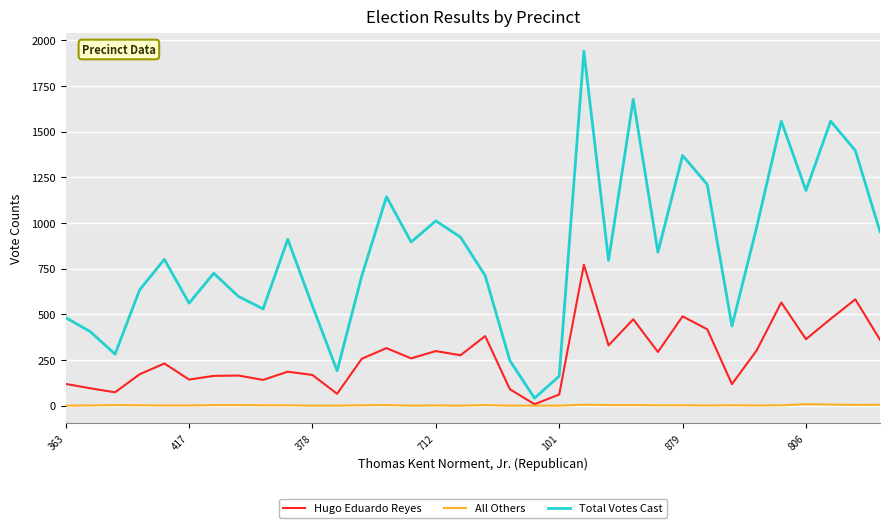

Which series has the largest range (max minus min)?

Total Votes Cast